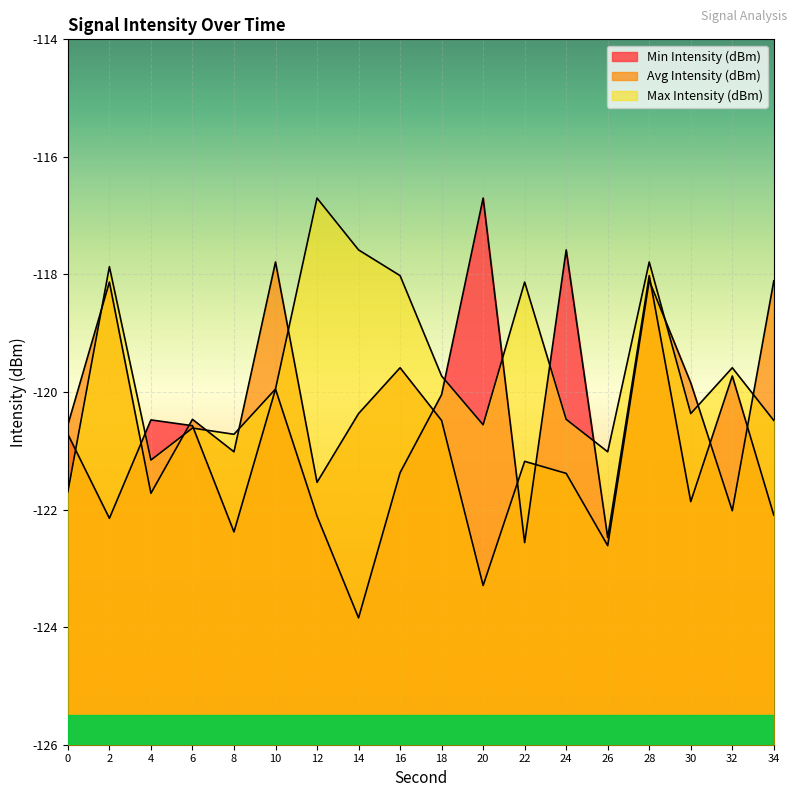

Reading right to left, transcribe all the data shown in this chart.

Min Intensity (dBm): 34=-122.1	32=-119.7	30=-121.9	28=-118.0	26=-122.5	24=-117.6	22=-122.6	20=-116.7	18=-120.0	16=-121.4	14=-123.8	12=-122.1	10=-119.9	8=-122.4	6=-120.6	4=-120.5	2=-122.1	0=-120.7
Avg Intensity (dBm): 34=-118.1	32=-122.0	30=-119.8	28=-118.1	26=-122.6	24=-121.4	22=-121.2	20=-123.3	18=-120.5	16=-119.6	14=-120.4	12=-121.5	10=-117.8	8=-121.0	6=-120.5	4=-121.7	2=-118.1	0=-120.6
Max Intensity (dBm): 34=-120.5	32=-119.6	30=-120.4	28=-117.8	26=-121.0	24=-120.5	22=-118.1	20=-120.6	18=-119.7	16=-118.0	14=-117.6	12=-116.7	10=-119.9	8=-120.7	6=-120.6	4=-121.2	2=-117.9	0=-121.7